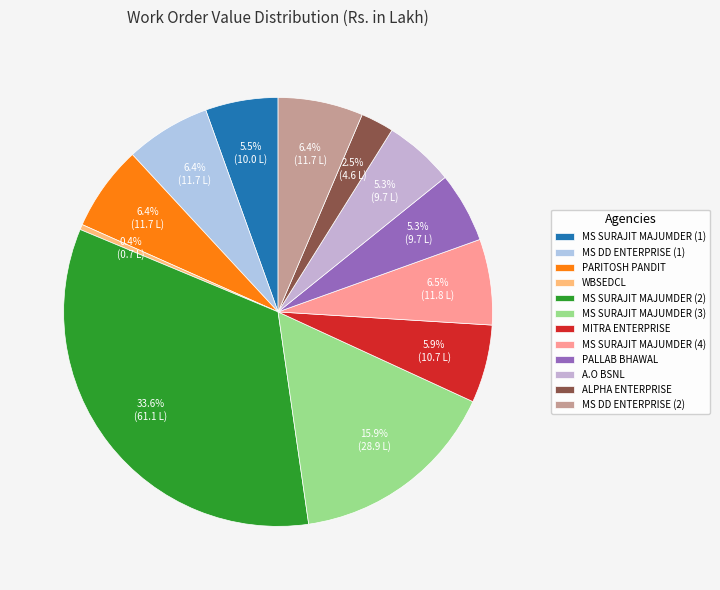

What percentage is the ALPHA ENTERPRISE slice, to the nearest percent?

2%